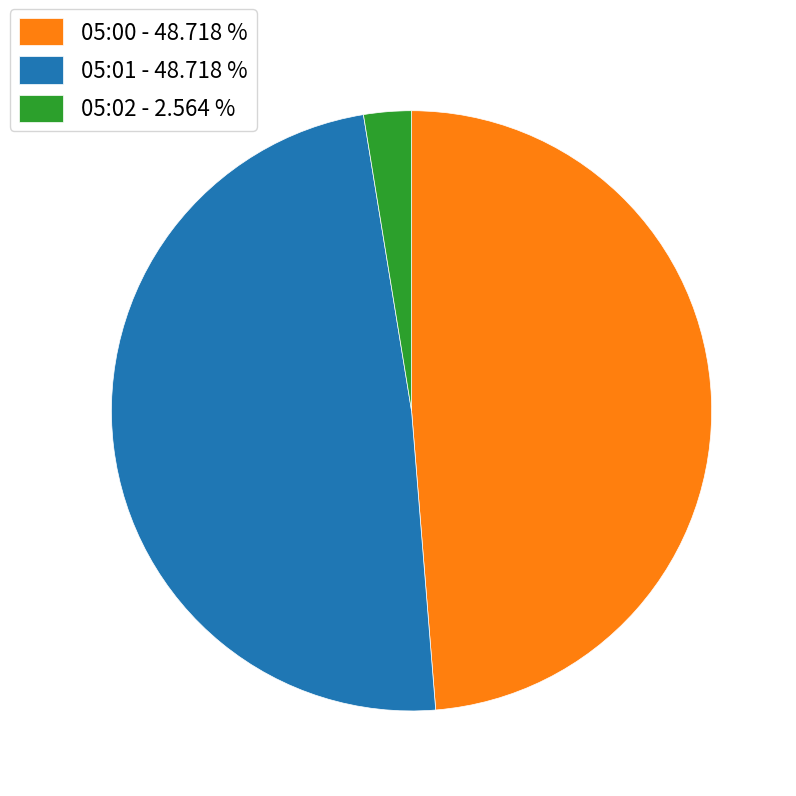

Do 05:00 - 48.718 % and 05:01 - 48.718 % together represent more than half of the pie?

Yes